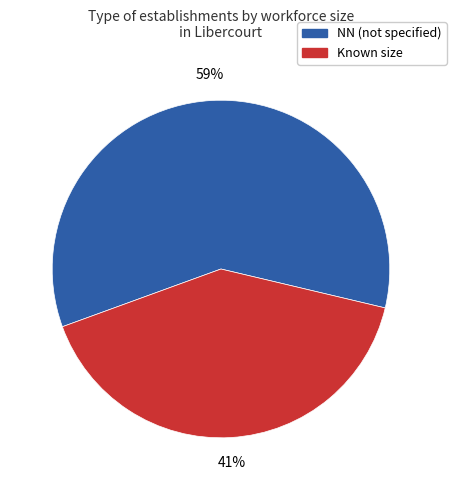

Which has a higher value, Known size or NN (not specified)?

NN (not specified)